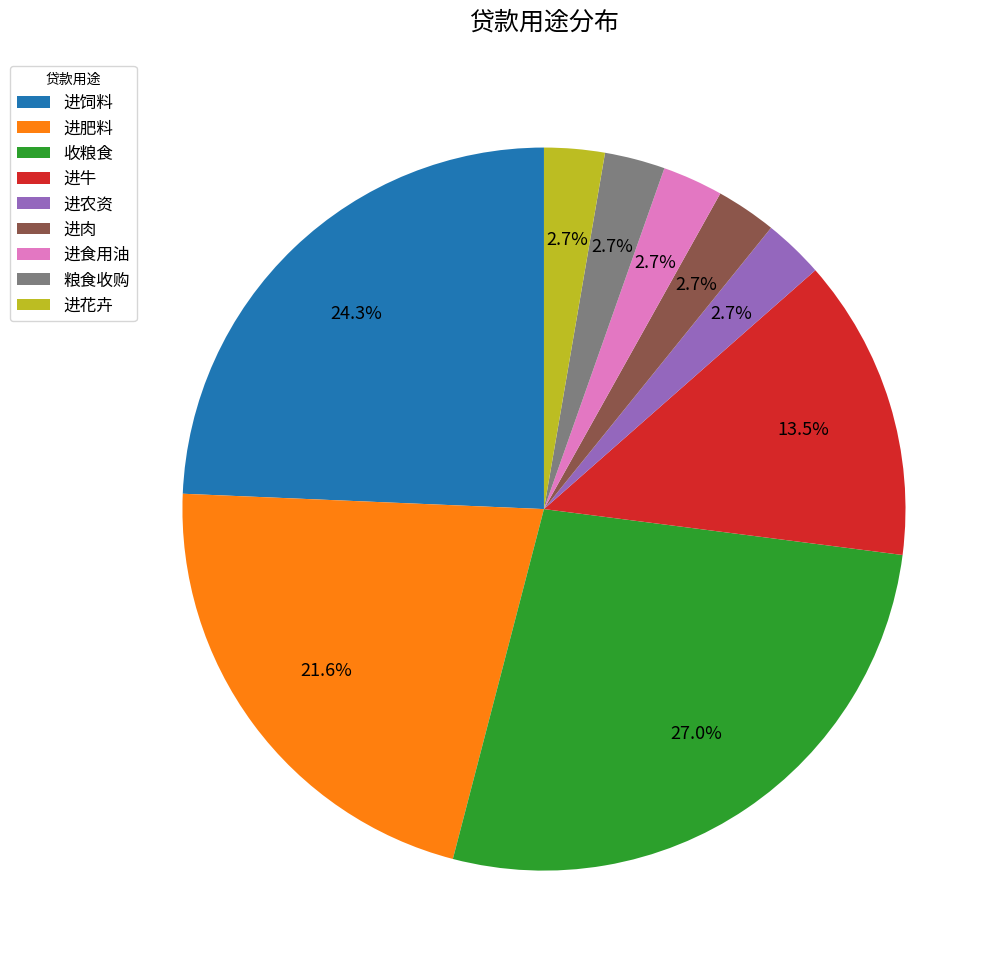

Do 进花卉 and 进饲料 together represent more than half of the pie?

No